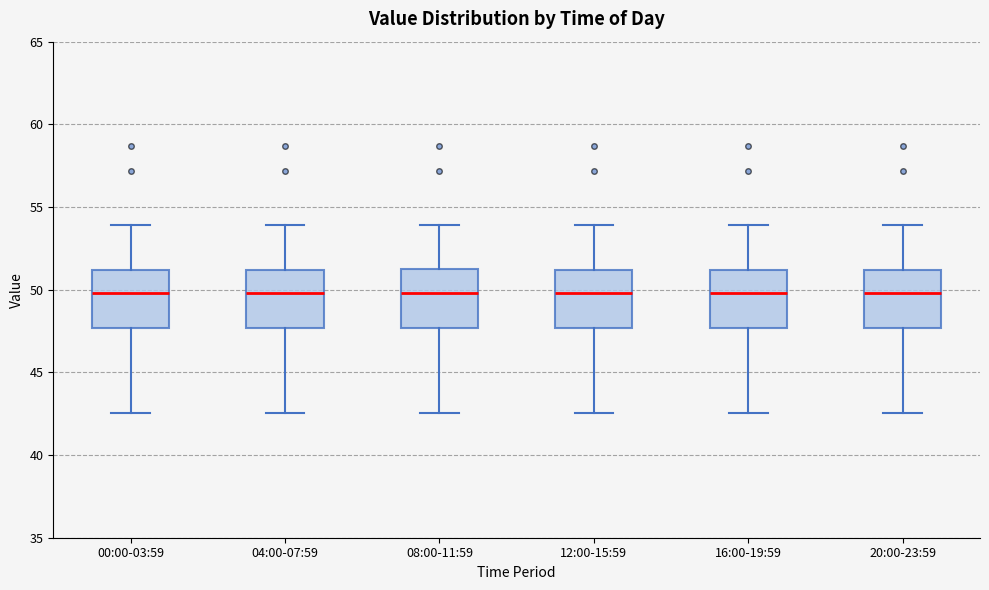

Where does the lower whisker of the box for 16:00-19:59 end on the y-axis? The values are not printed on the chart, so give them approximately, as read against the axis.

42.5